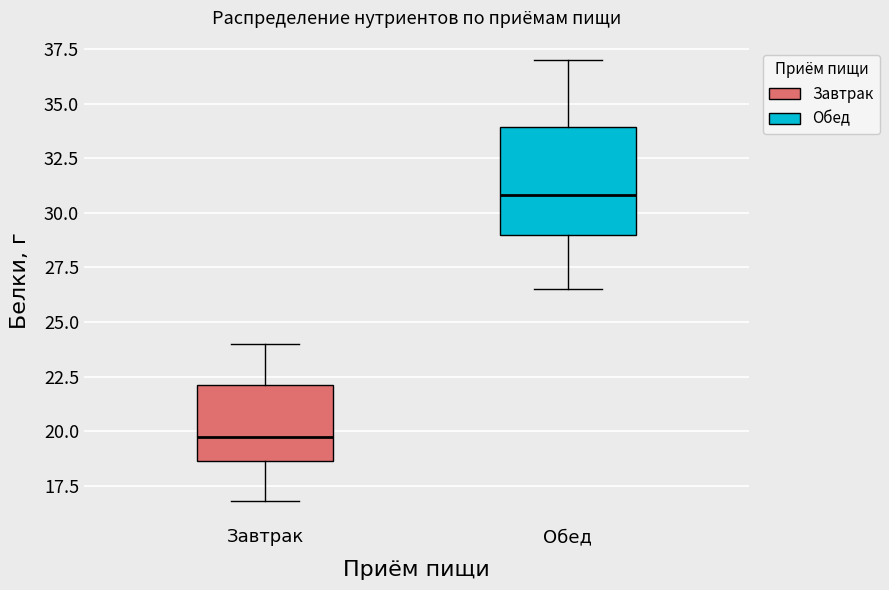

Reading left to right, transcribe this box plot: for each box, give where its median line is, the range the box spans, and where its two whiskers end, as read against the y-axis. The values are not printed on the chart, so give them approximately, as read against the axis.

Завтрак: median 20.0, box 18.5 to 22.0, whiskers 17.0 to 24.0
Обед: median 31.0, box 29.0 to 34.0, whiskers 26.5 to 37.0